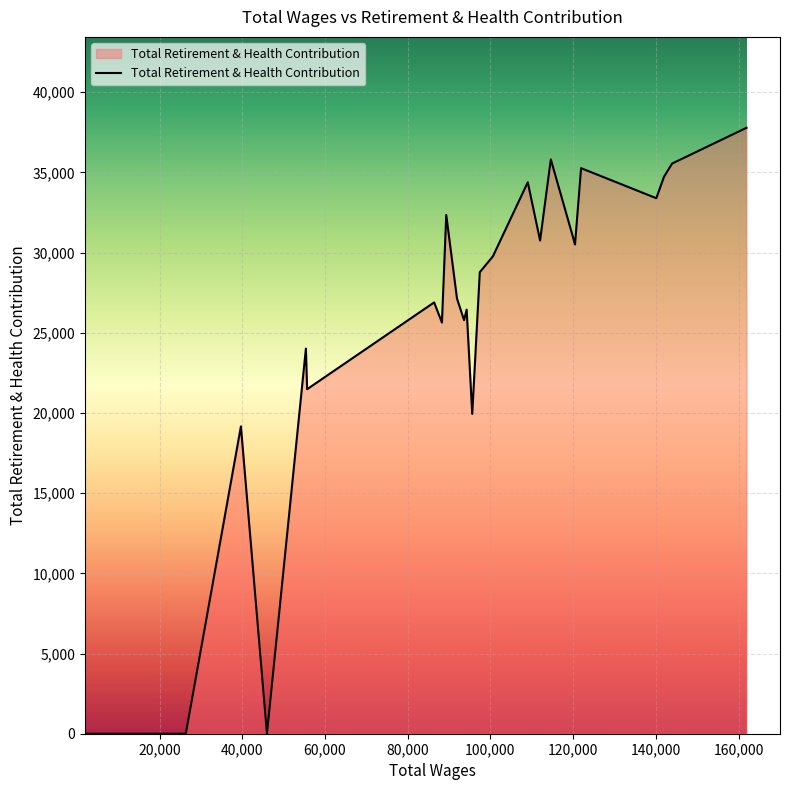

What is the difference between the maximum and minimum values?

37777